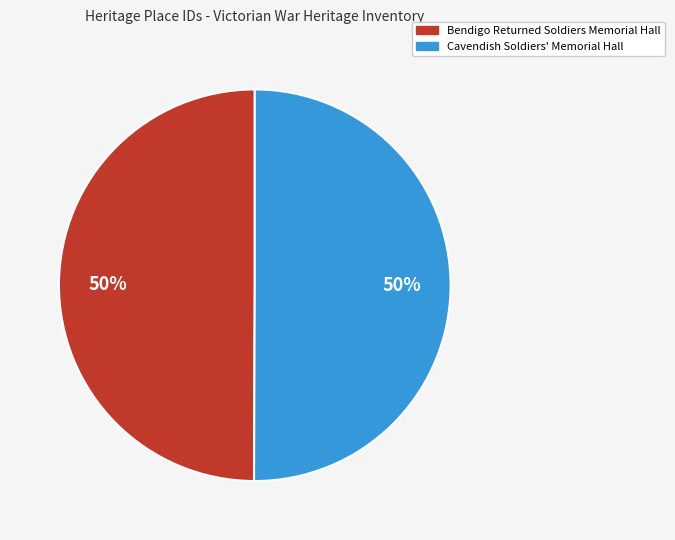

Approximately how many times larger is the value at Bendigo Returned Soldiers Memorial Hall compared to Cavendish Soldiers' Memorial Hall?

1.0